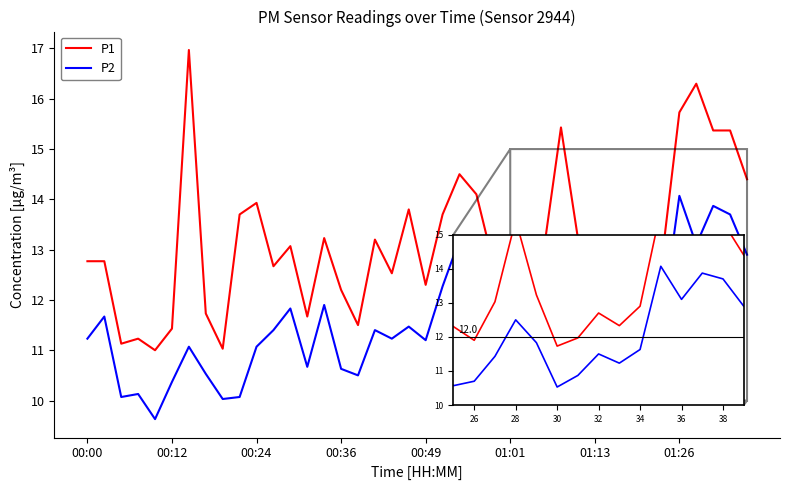

In P2, how many points are lower than both neighbors (excluding endpoints)?

11